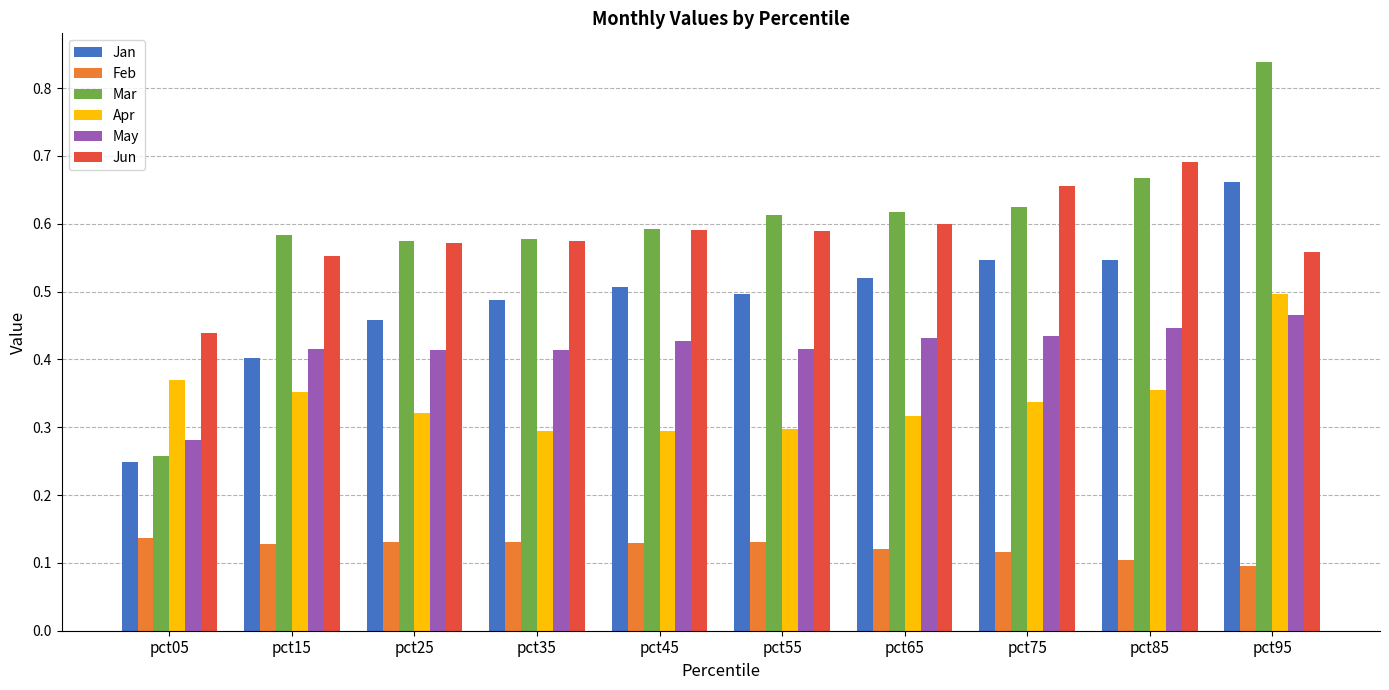

Where is Jun nearest to the value 0?

pct05